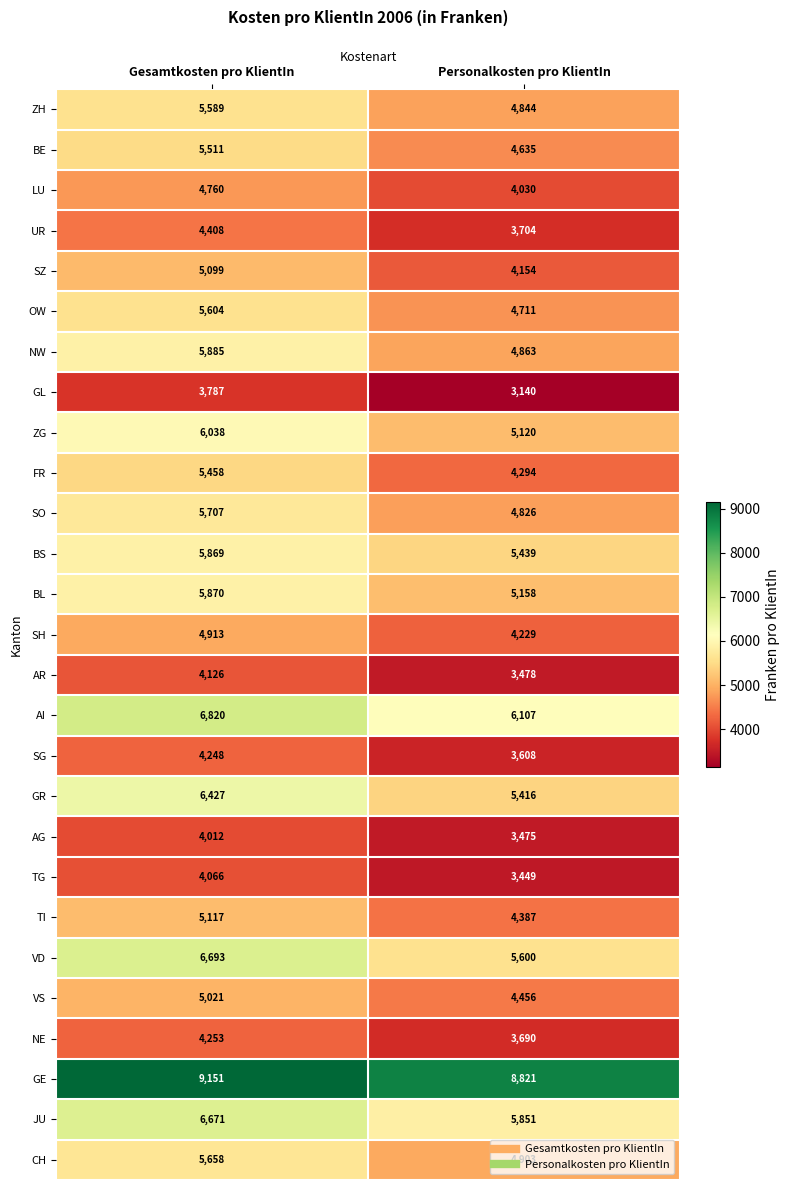

The BS series shows 5439 at Personalkosten pro KlientIn. True or false?

True